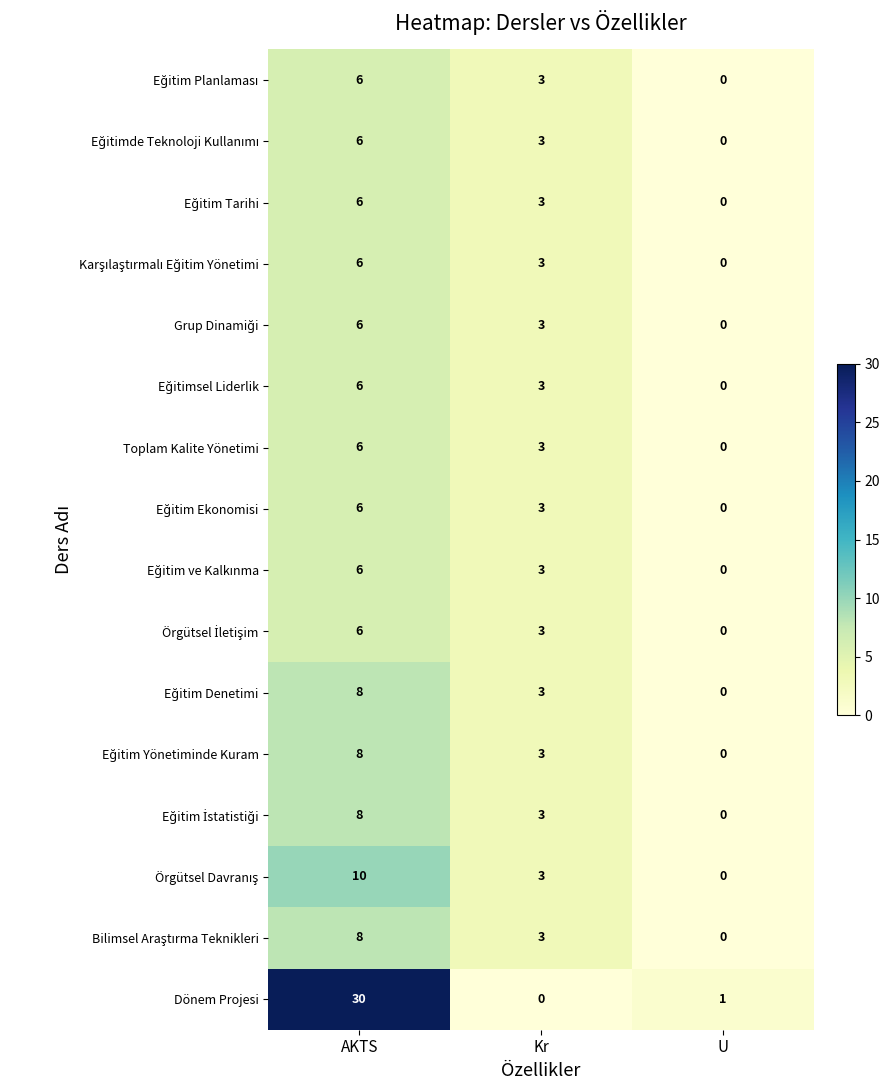

Read the Toplam Kalite Yönetimi value at Kr.

3